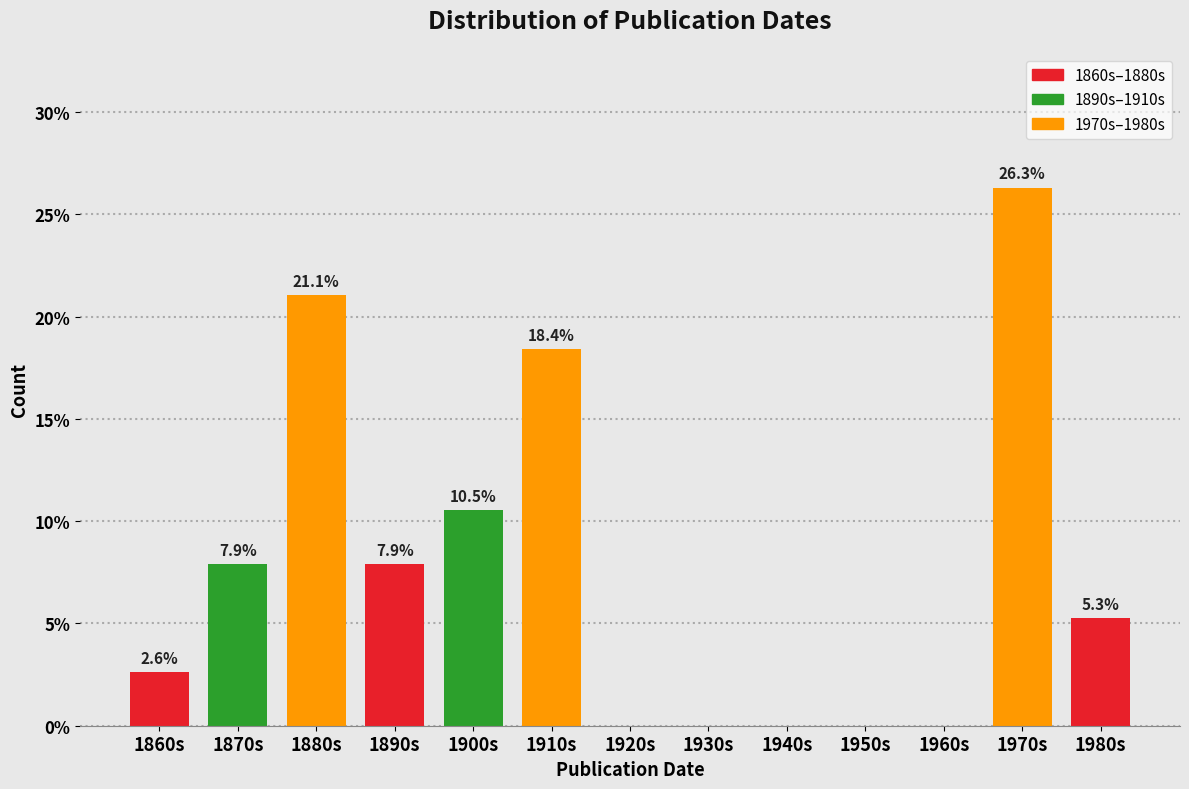

Reading left to right, what are all the values shown in this chart?

1860s=2.6	1870s=7.9	1880s=21.1	1890s=7.9	1900s=10.5	1910s=18.4	1920s=0.0	1930s=0.0	1940s=0.0	1950s=0.0	1960s=0.0	1970s=26.3	1980s=5.3